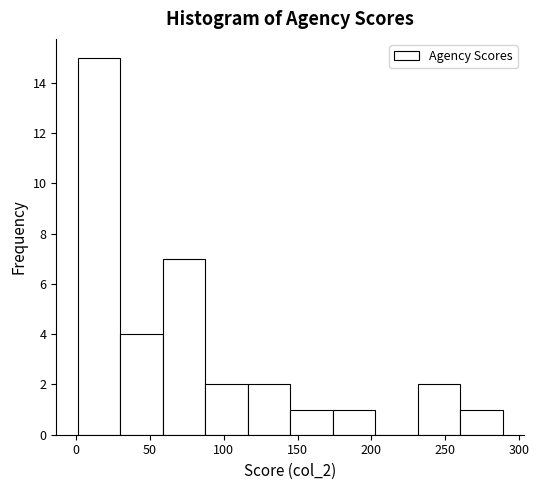

What is the height of the bar covering 30 to 60 on the x-axis? Neither the bar edges nor the heights are printed on the chart, so give them approximately, as read against the axes.

4